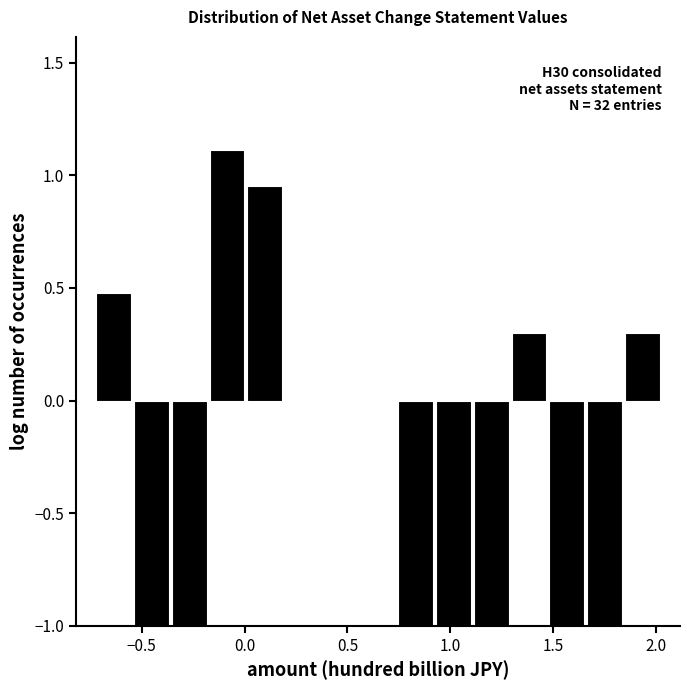

Around what value on the x-axis is the tallest bar? Give the approximate position of its centre, as read against the axis.

-0.10